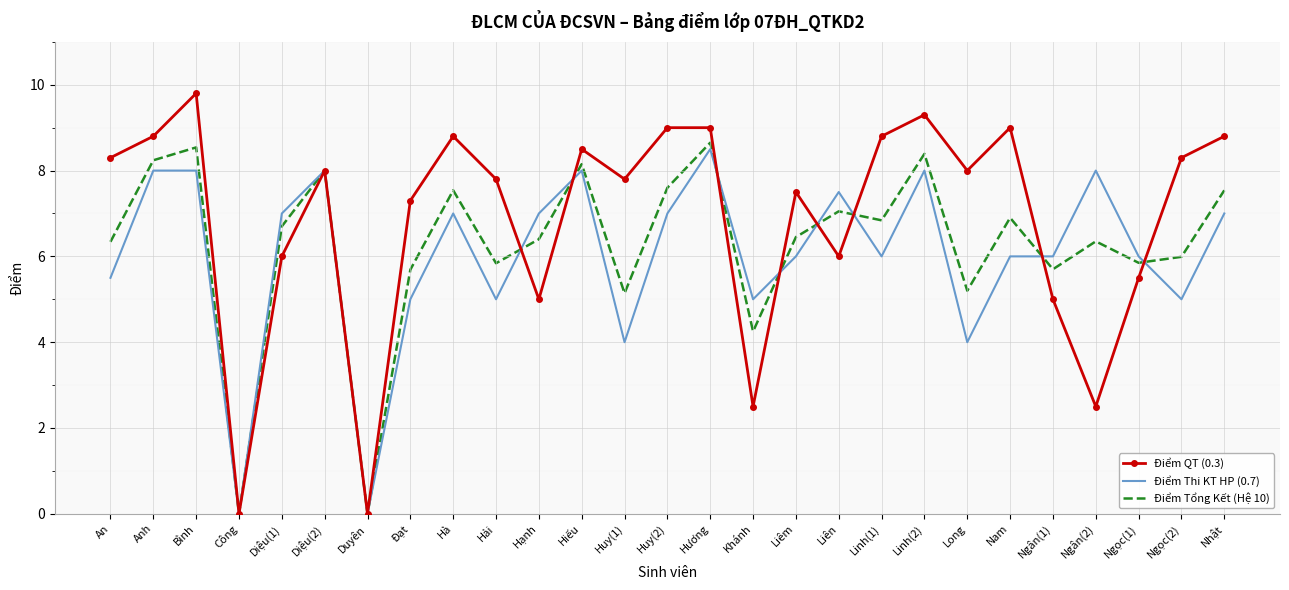

Is the value of Điểm Thi KT HP (0.7) at Liên greater than the value of Điểm QT (0.3) at Ngân(1)?

Yes